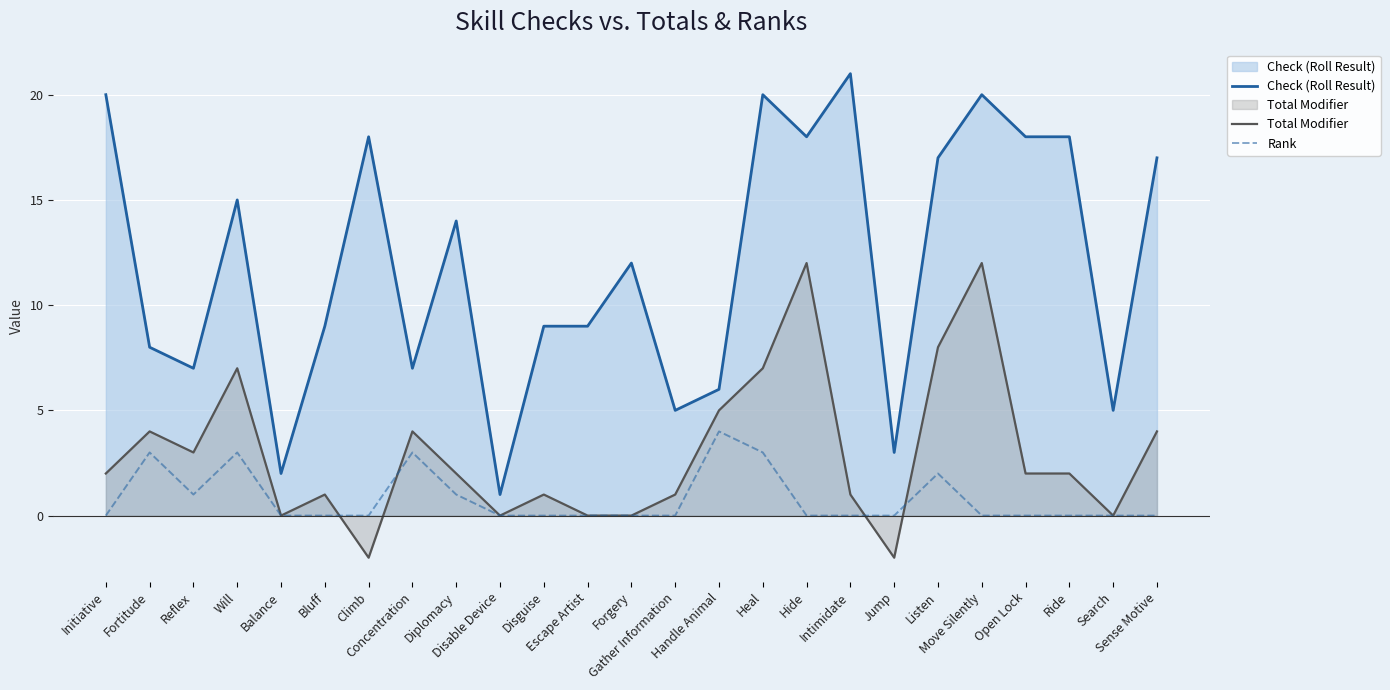

List the labels in order of Check (Roll Result) value, largest first.

Intimidate, Initiative, Heal, Move Silently, Climb, Hide, Open Lock, Ride, Listen, Sense Motive, Will, Diplomacy, Forgery, Bluff, Disguise, Escape Artist, Fortitude, Reflex, Concentration, Handle Animal, Gather Information, Search, Jump, Balance, Disable Device